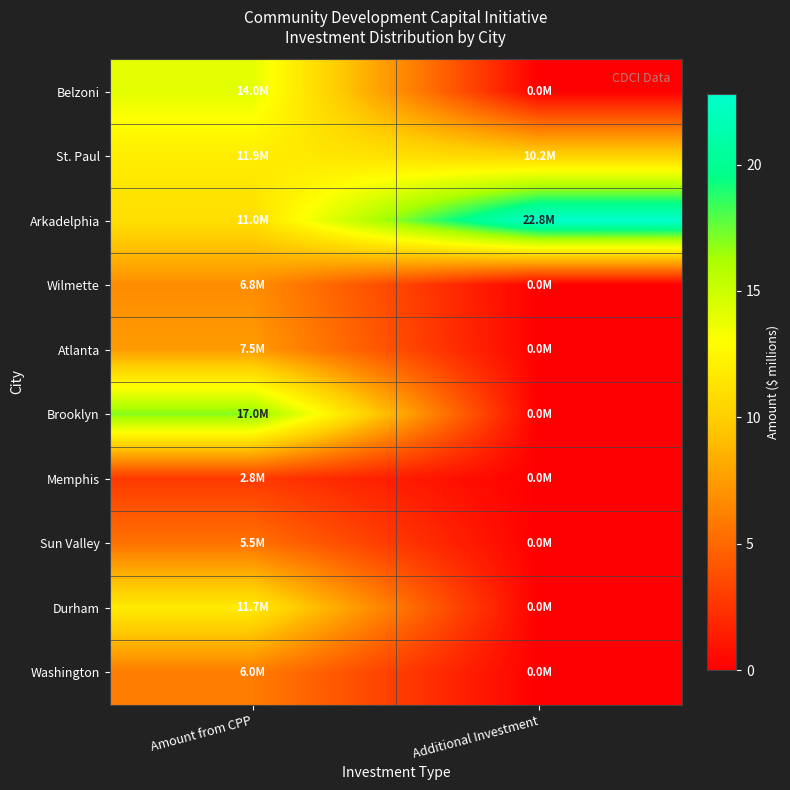

What is the spread (max minus min) of values at Additional Investment?

22.8